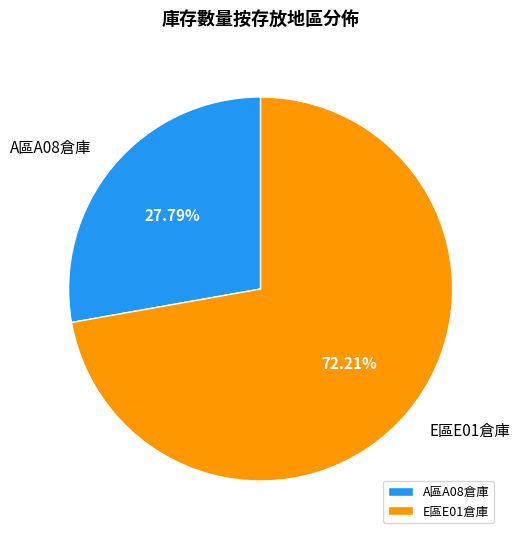

Do A區A08倉庫 and E區E01倉庫 together represent more than half of the pie?

Yes